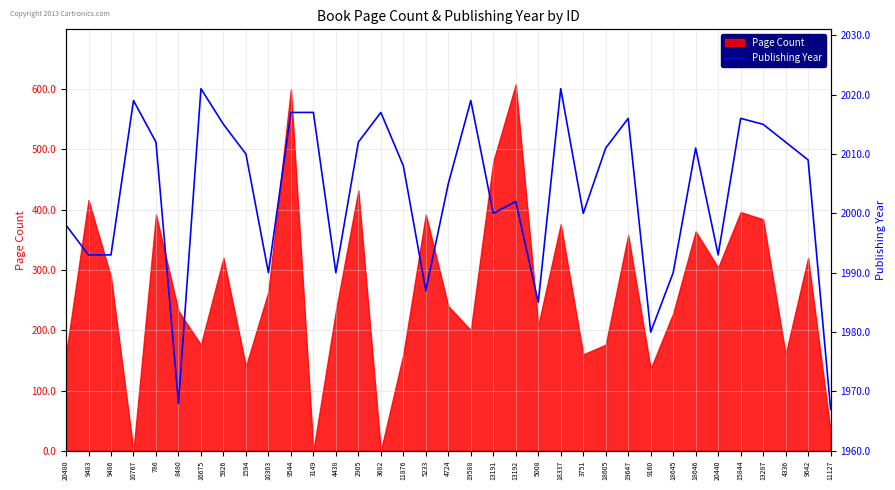

Which category has the highest value across all series?

16675